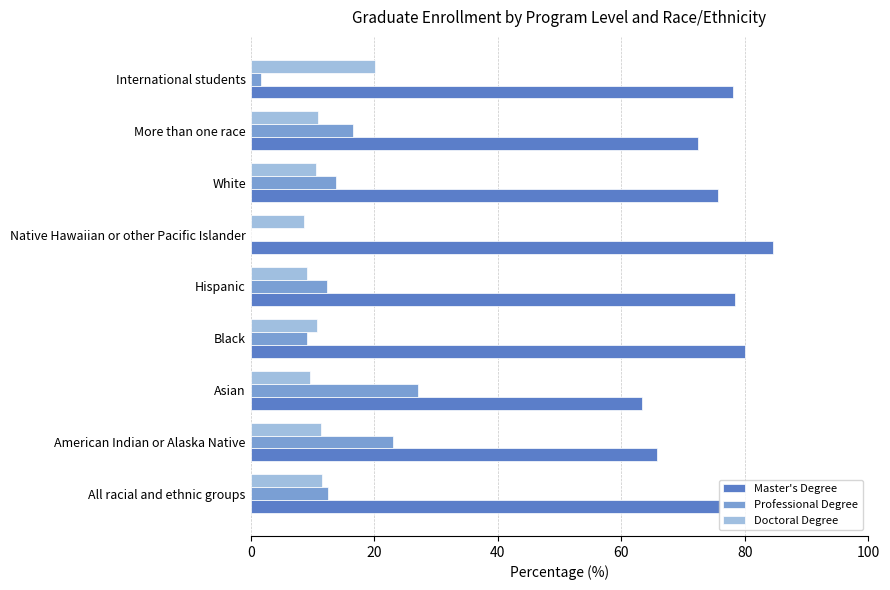

What is the sum of all Master's Degree values?

674.4